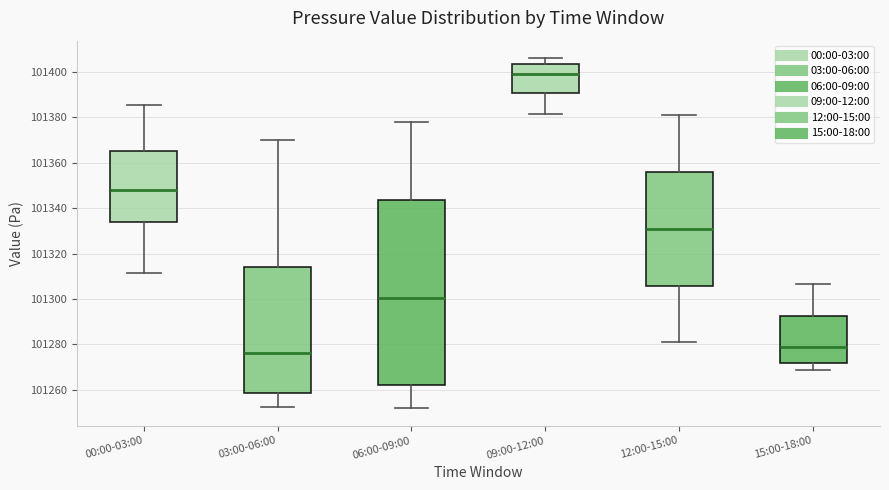

Comparing the boxes themselves (not the whiskers), which one is the tallest?

06:00-09:00